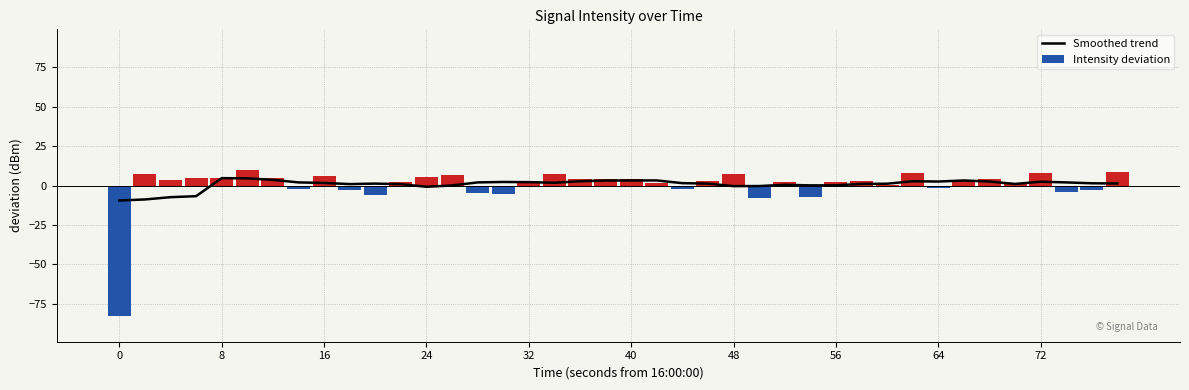

List the series in order of their peak value, highest first.

Intensity deviation, Smoothed trend